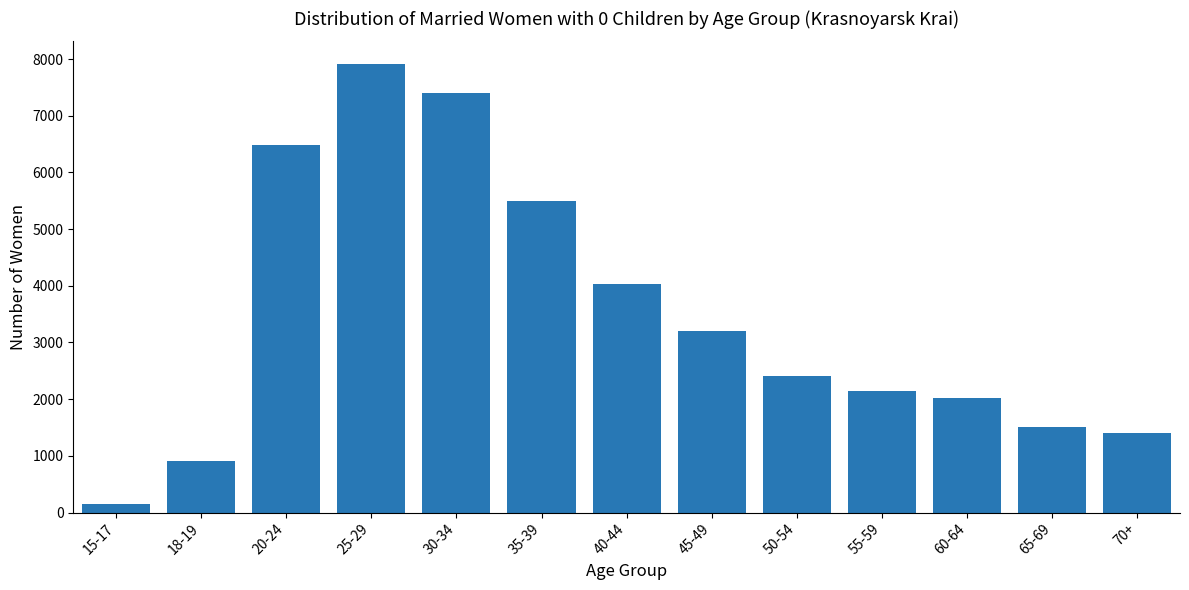

Reading left to right, transcribe all the data shown in this chart.

15-17=142	18-19=906	20-24=6479	25-29=7916	30-34=7398	35-39=5504	40-44=4032	45-49=3198	50-54=2403	55-59=2142	60-64=2016	65-69=1502	70+=1409